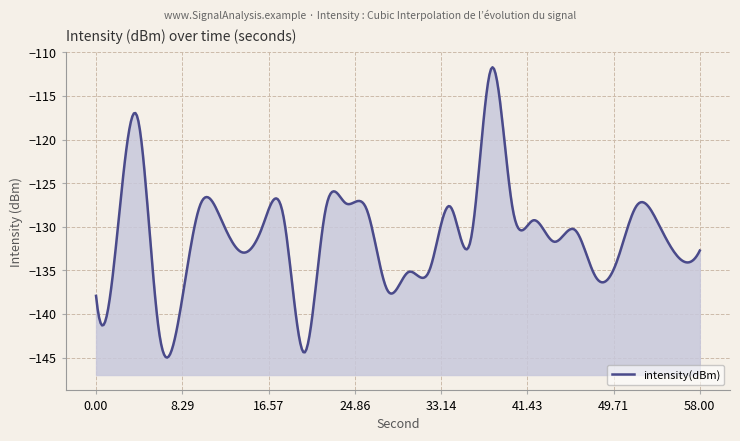

What is the value of the 18th point from the left?

-127.7